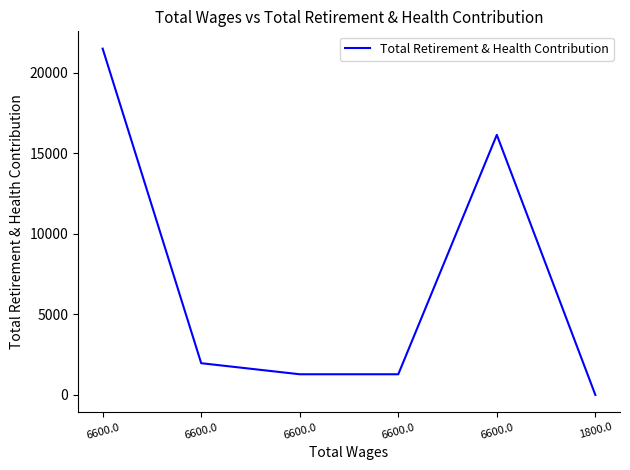

How many series are shown in this chart?

1